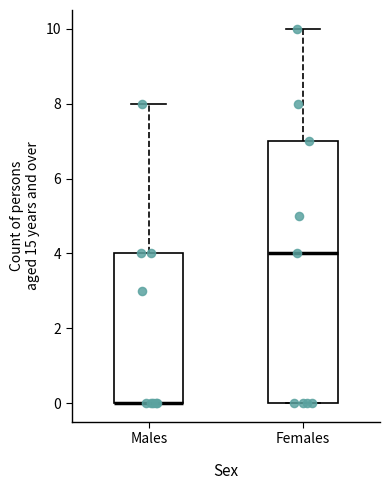

Where is the upper edge of the box for Females on the y-axis? The values are not printed on the chart, so give them approximately, as read against the axis.

7